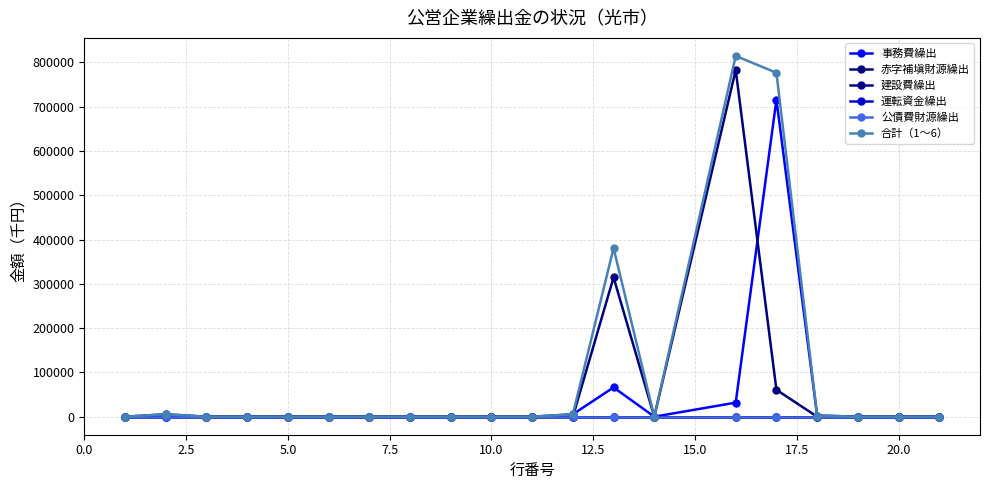

Reading left to right, extract all data points from this chart.

事務費繰出: 0	5399	0	0	0	0	0	0	0	0	0	5399	66095	0	31701	715936	2637	0	0	0
赤字補塡財源繰出: 0	0	0	0	0	0	0	0	0	0	0	0	314606	0	783023	60728	0	0	0	0
建設費繰出: 0	0	0	0	0	0	0	0	0	0	0	0	0	0	0	0	0	0	0	0
運転資金繰出: 0	0	0	0	0	0	0	0	0	0	0	0	0	0	0	0	0	0	0	0
公債費財源繰出: 0	0	0	0	0	0	0	0	0	0	0	0	0	0	0	0	0	0	0	0
合計（1～6）: 0	5399	0	0	0	0	0	0	0	0	0	5399	380701	0	814724	776664	2637	0	0	0